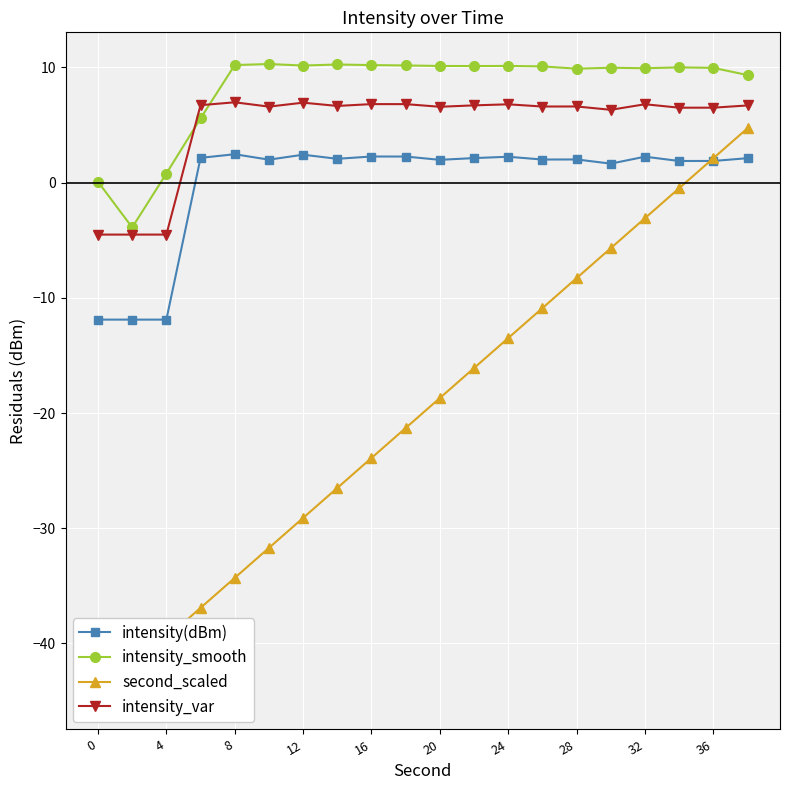

True or false: second_scaled and intensity_smooth cross at least once.

False